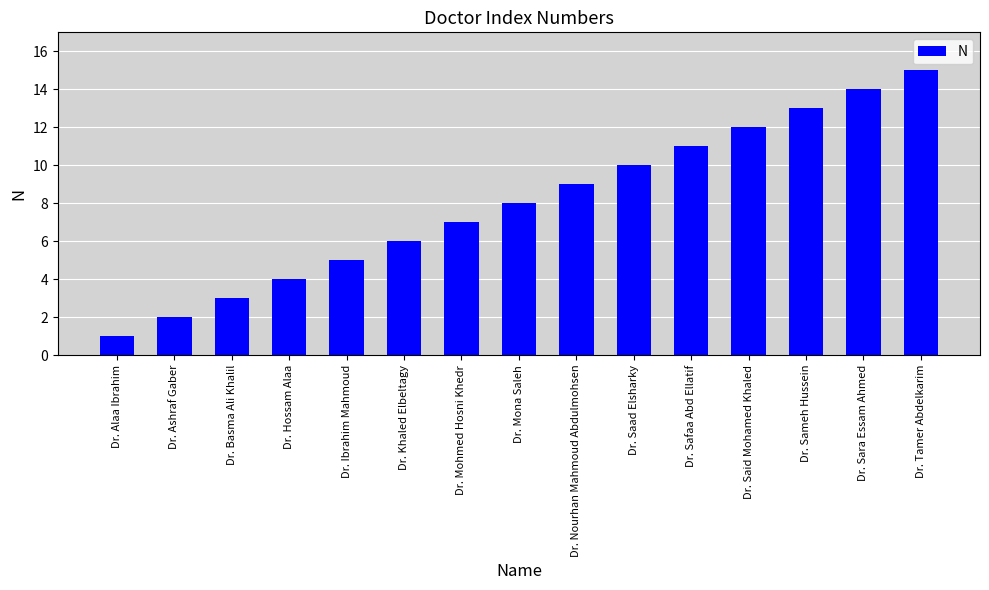

Reading right to left, list all the values displayed in this chart.

Dr. Tamer Abdelkarim=15	Dr. Sara Essam Ahmed=14	Dr. Sameh Hussein=13	Dr. Said Mohamed Khaled=12	Dr. Safaa Abd Ellatif=11	Dr. Saad Elsharky=10	Dr. Nourhan Mahmoud Abdulmohsen=9	Dr. Mona Saleh=8	Dr. Mohmed Hosni Khedr=7	Dr. Khaled Elbeltagy=6	Dr. Ibrahim Mahmoud=5	Dr. Hossam Alaa=4	Dr. Basma Ali Khalil=3	Dr. Ashraf Gaber=2	Dr. Alaa Ibrahim=1